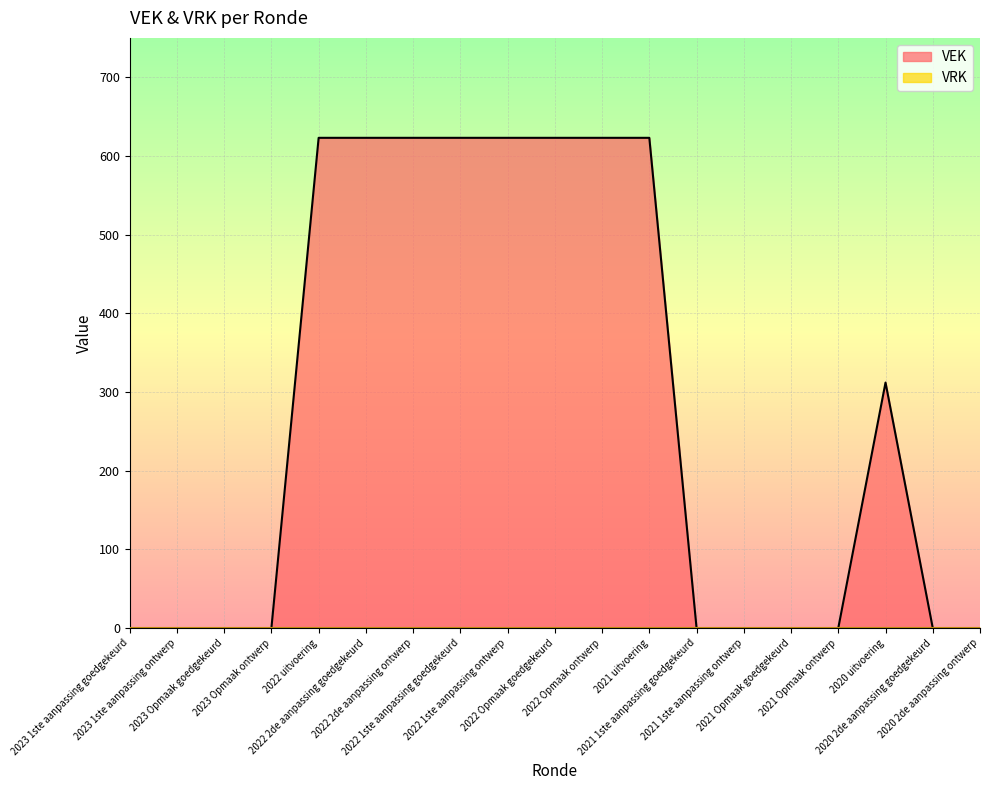

What is the average value?

279